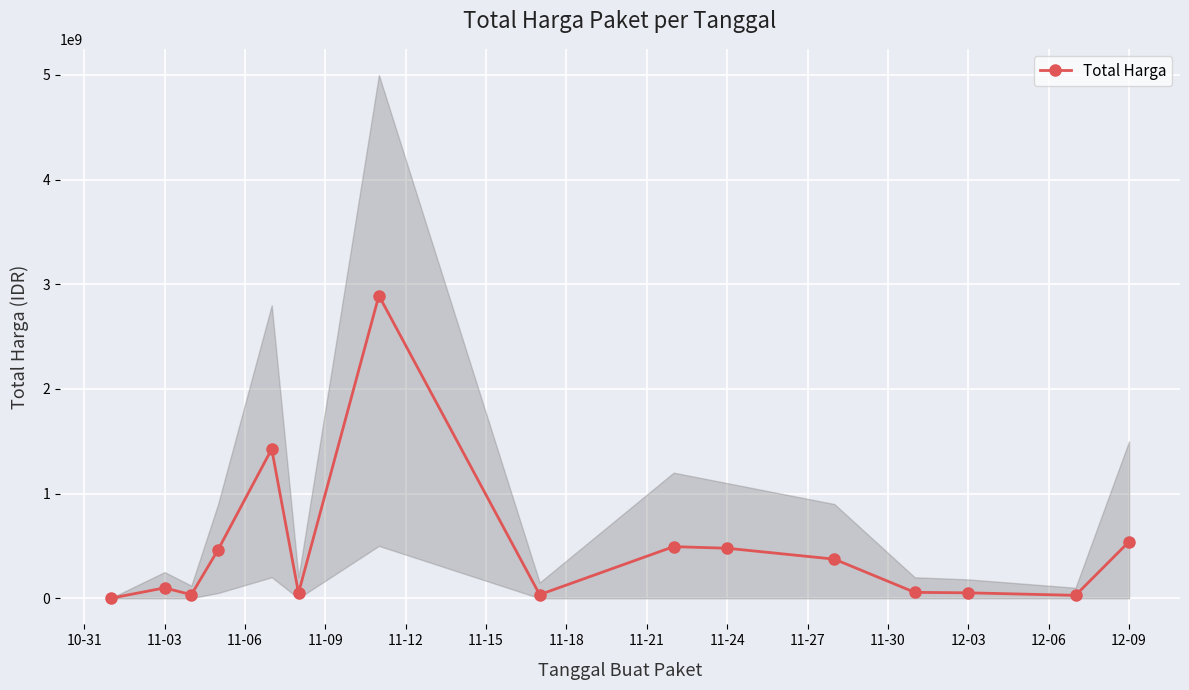

True or false: Total Harga has more than 2 interior local peaks.

True